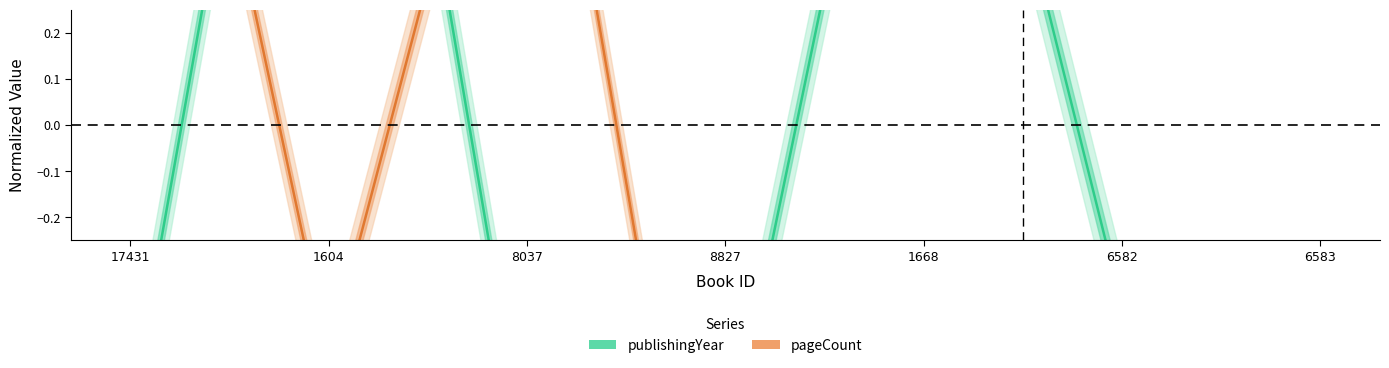

What is the label of the 1st point from the right?

6583